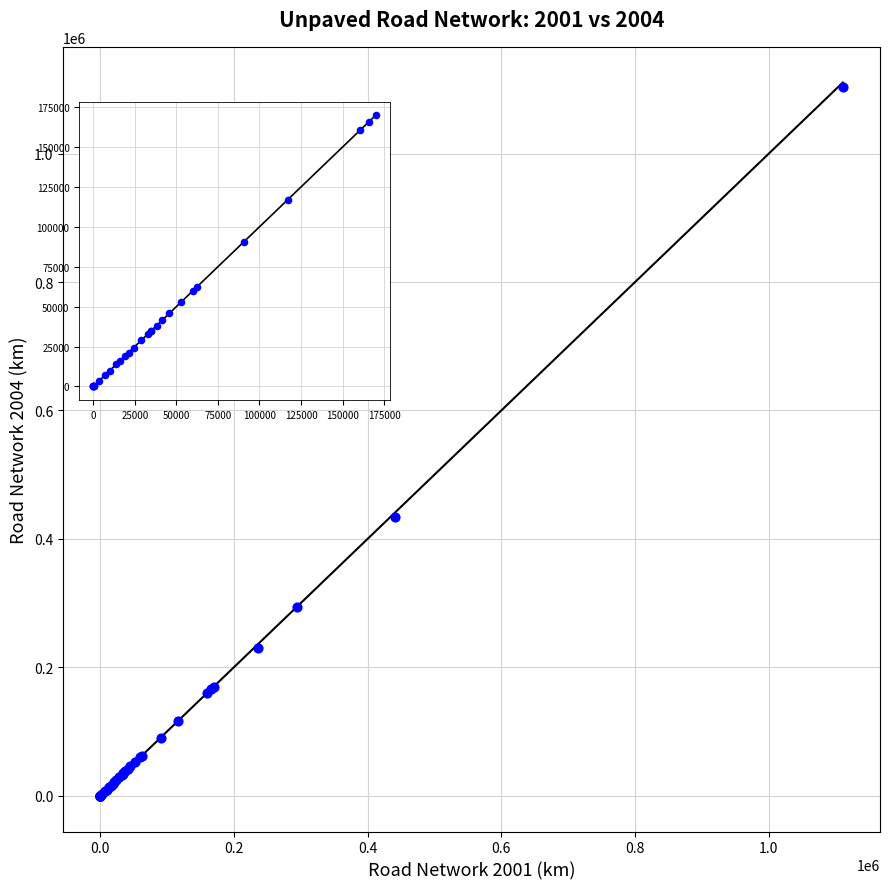

What Y value in the scatter plot is closest to 552188?

433767.8